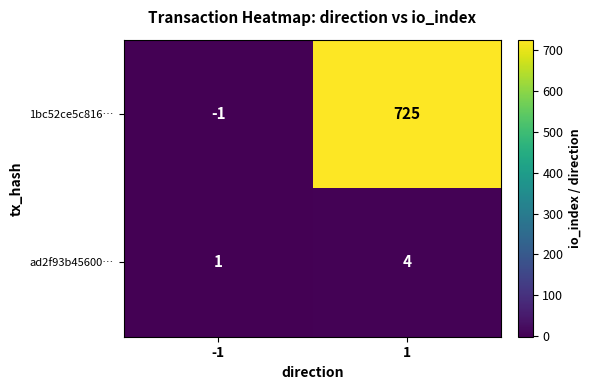

At which category is the sum across all series the highest?

1